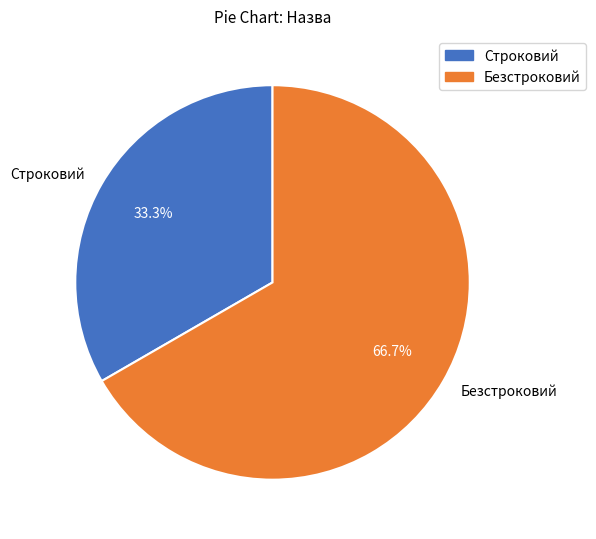

What percentage is NOT represented by Строковий?

66.7%